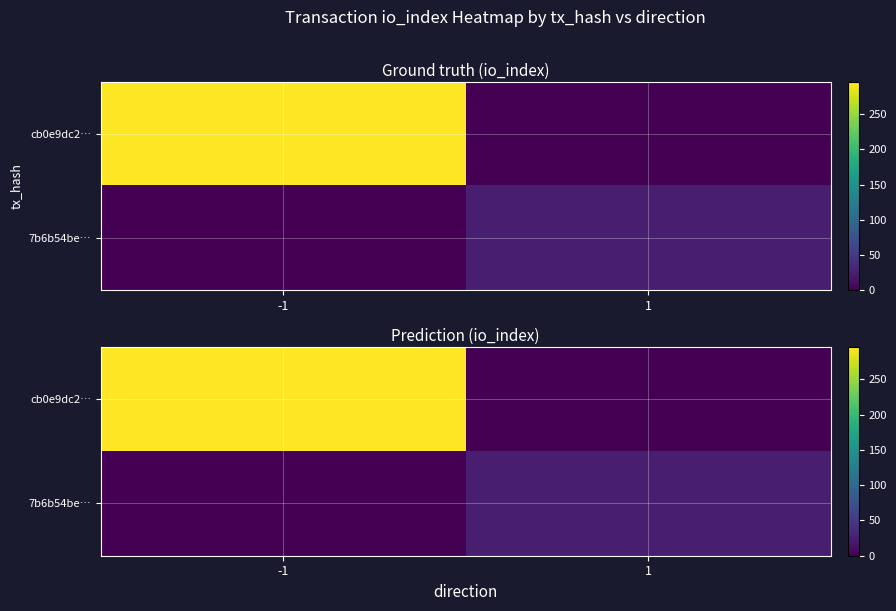

List the series in order of their peak value, highest first.

cb0e9dc2…, 7b6b54be…